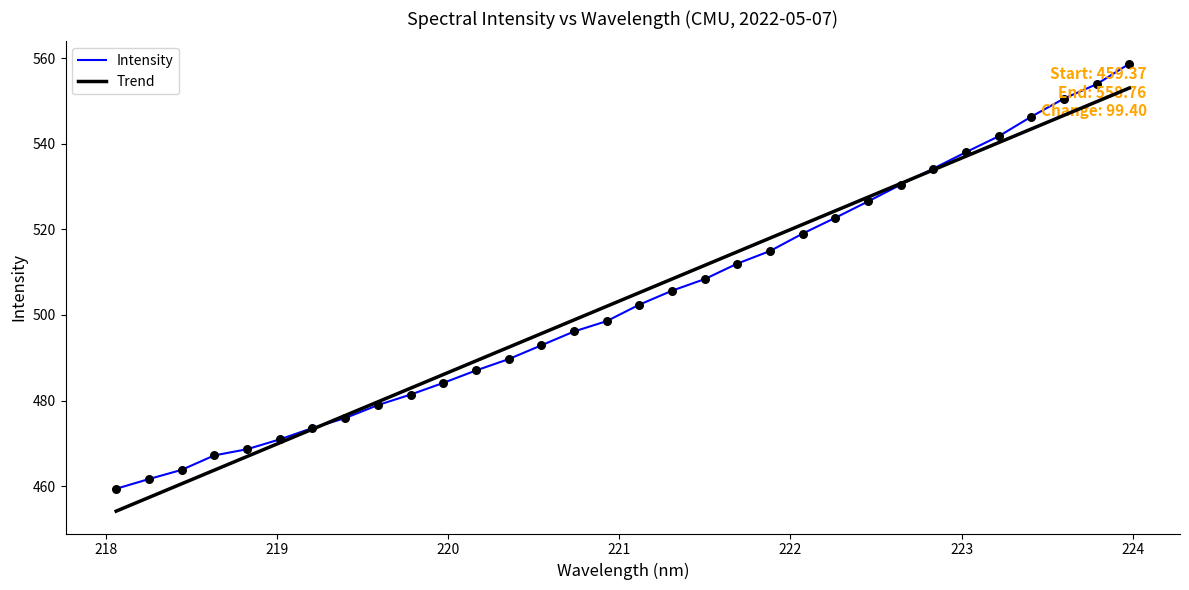

What is the smallest value displayed?

454.1